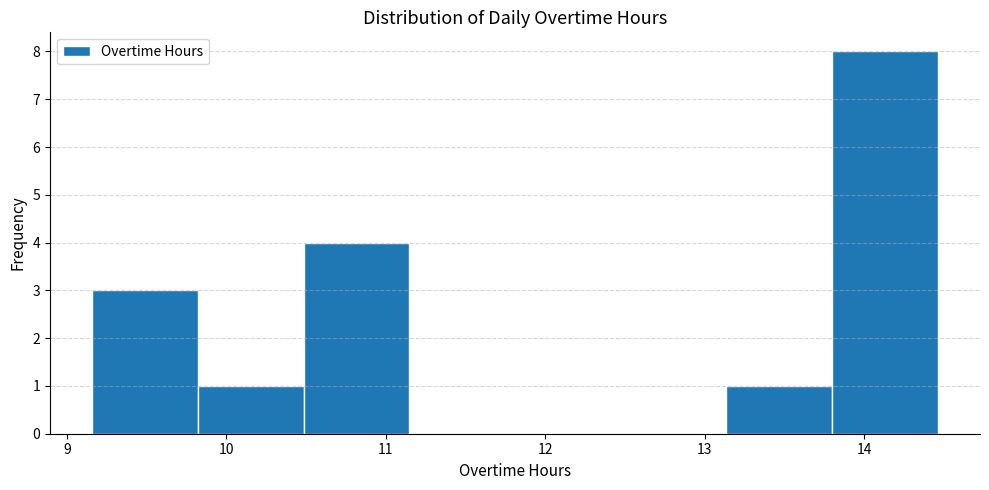

Reading left to right, transcribe this chart: for each bar, give the range it covers on the x-axis and its height. Neither the bar edges nor the heights are printed on the chart, so give them approximately, as read against the axes.

9.2 to 9.8: 3
9.8 to 10.5: 1
10.5 to 11.1: 4
11.1 to 11.8: 0
11.8 to 12.5: 0
12.5 to 13.1: 0
13.1 to 13.8: 1
13.8 to 14.5: 8